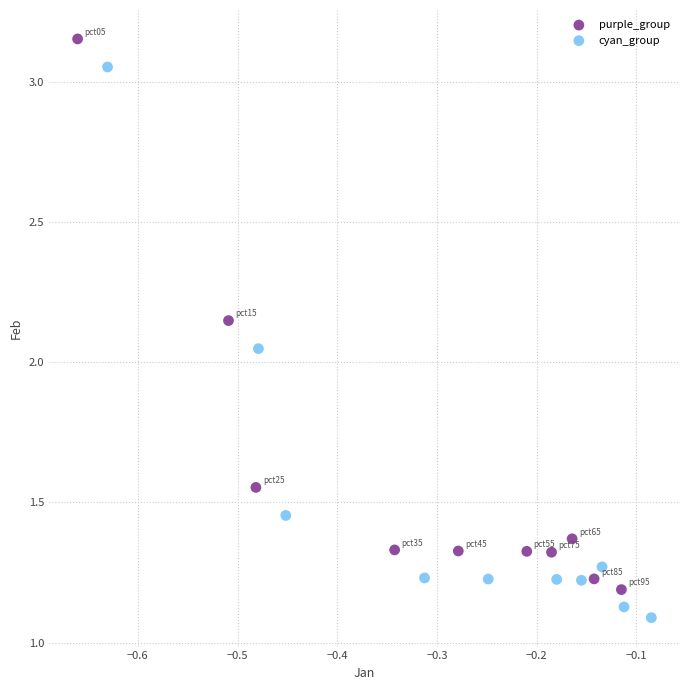

Which series contains the highest Y value?

purple_group